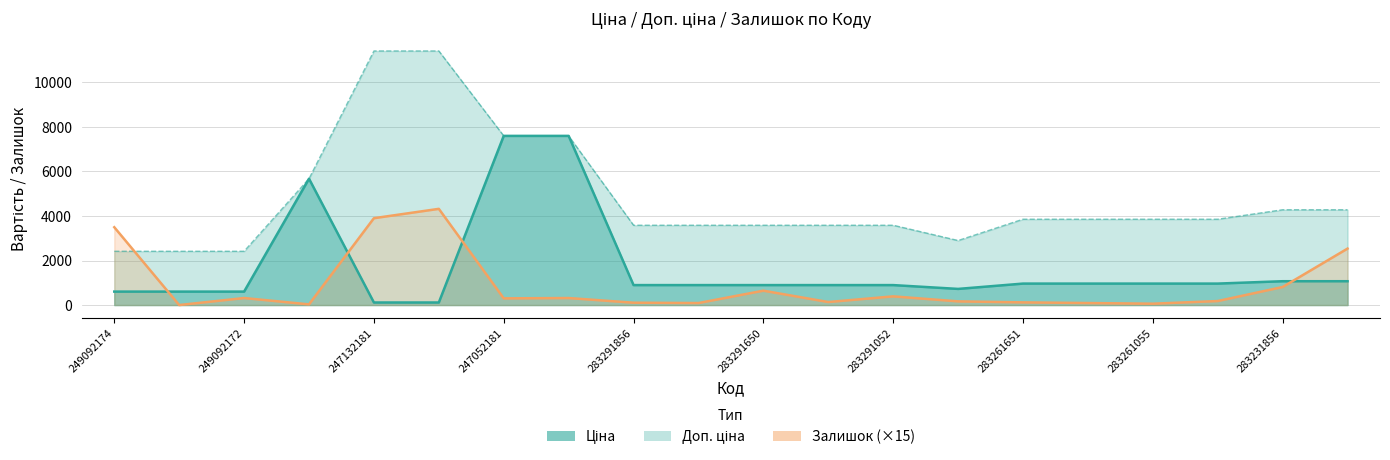

What is the difference between the highest and lowest values at 283261651?

3734.0